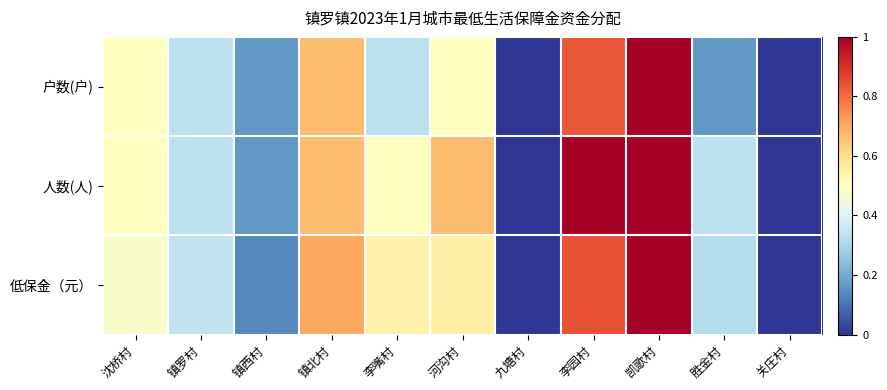

At how many categories does at least one series exceed 0?

9